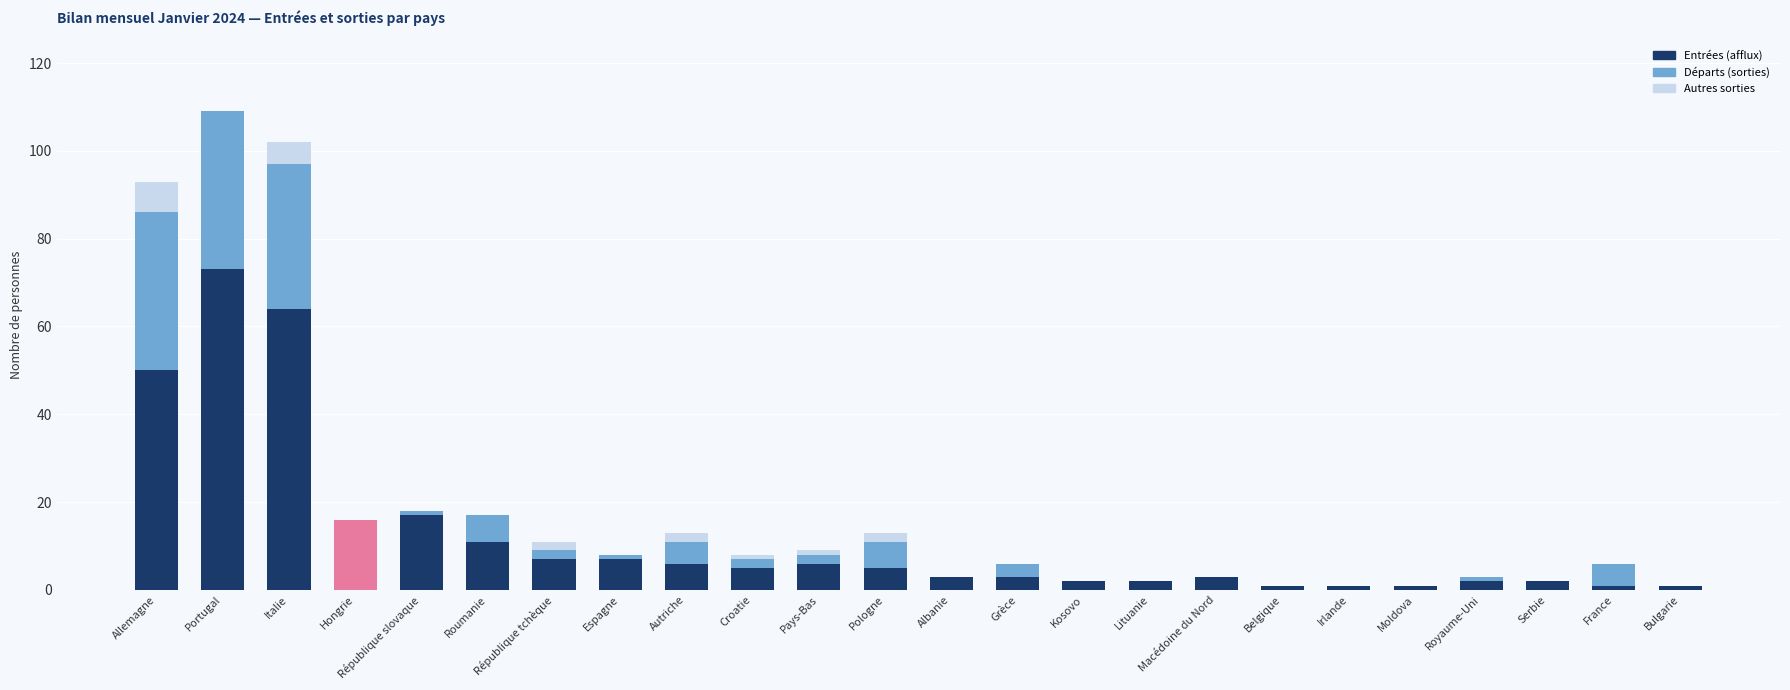

What is the average value of the Autres sorties series?

1